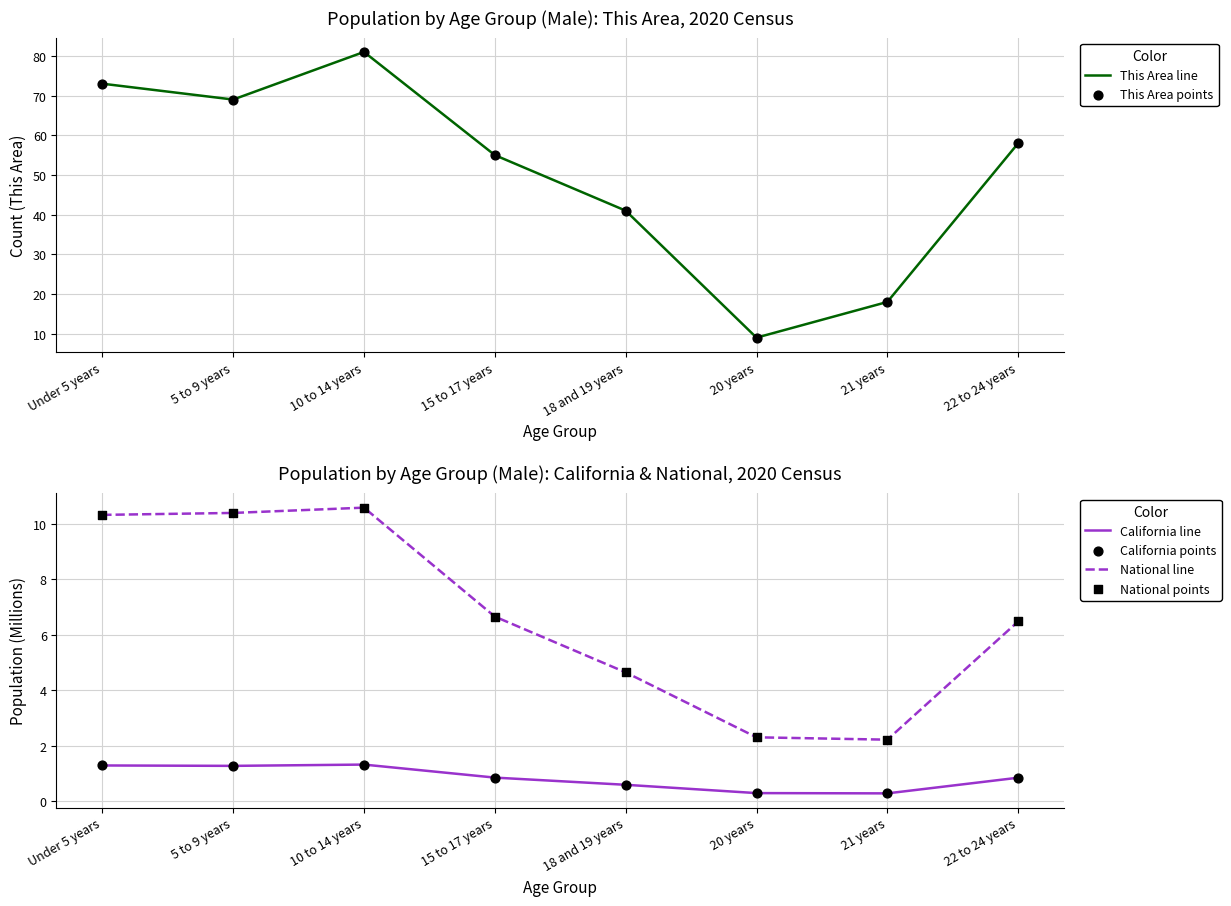

At which category is the sum across all series the highest?

10 to 14 years